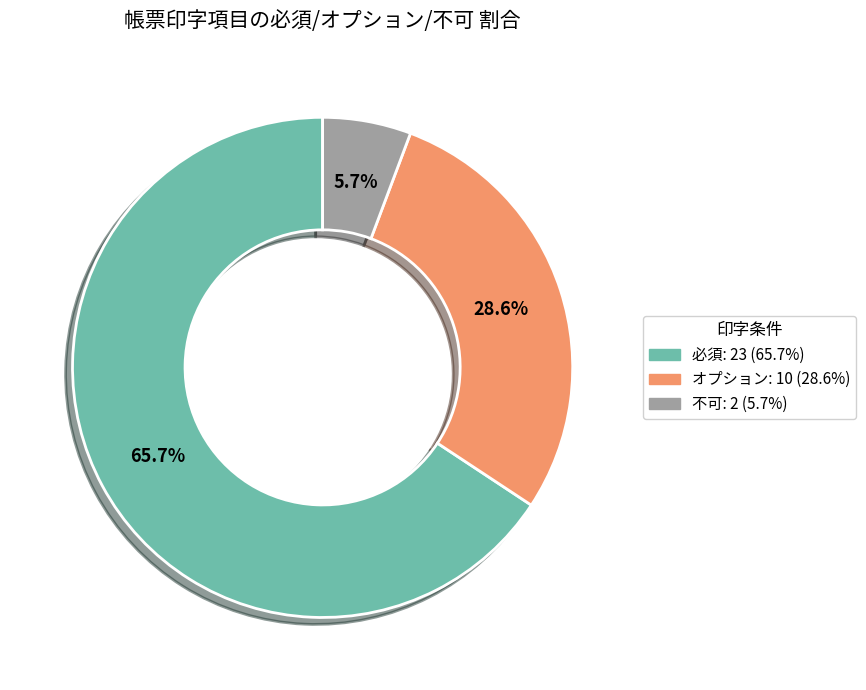

How many segments does this pie chart have?

3